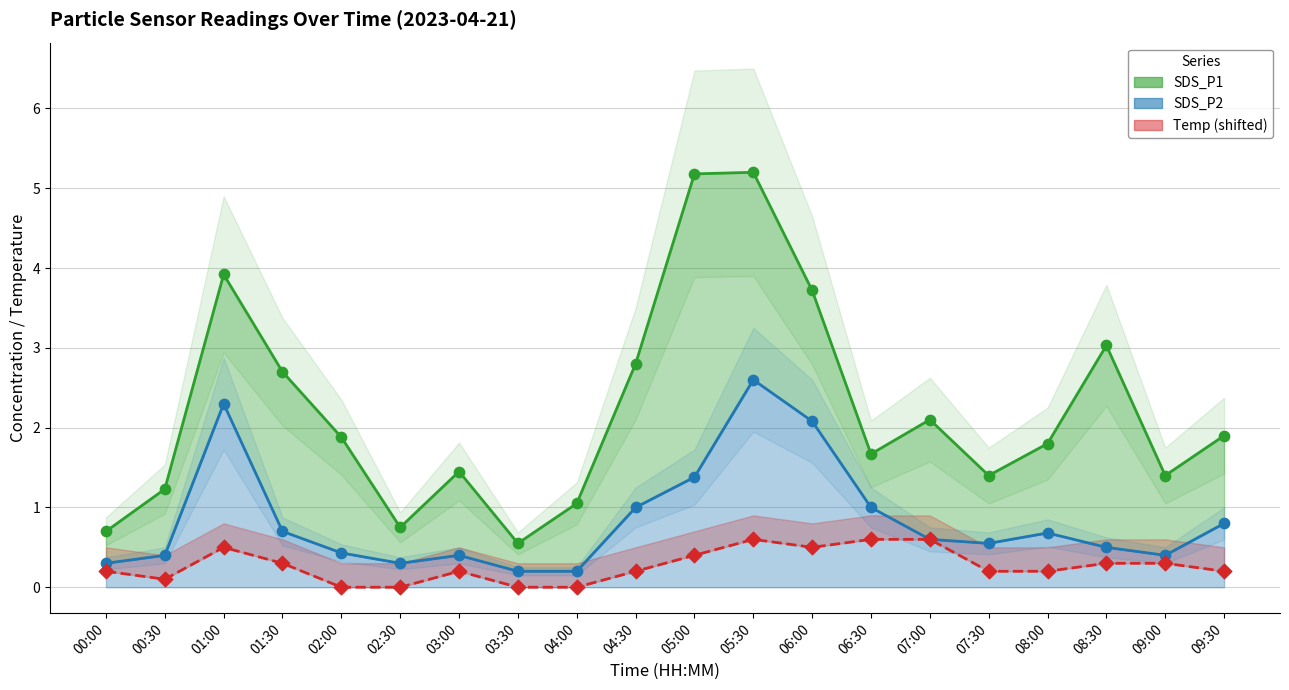

At which category is the sum across all series the highest?

05:30